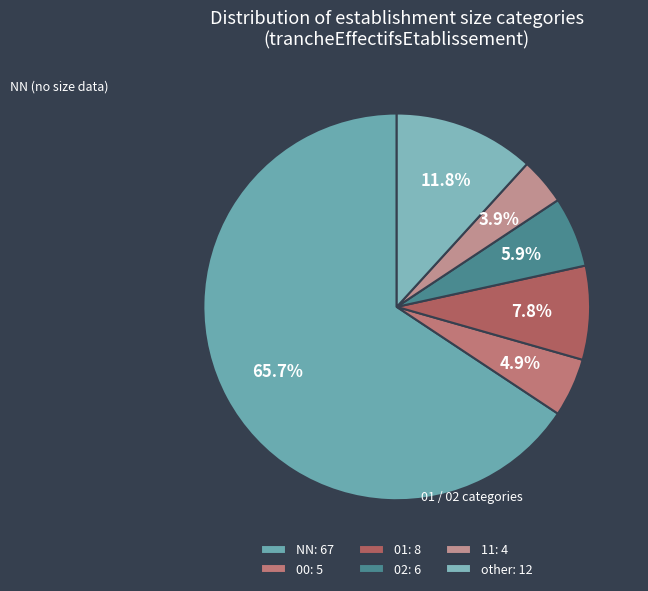

Does NN represent more than half of the total?

Yes